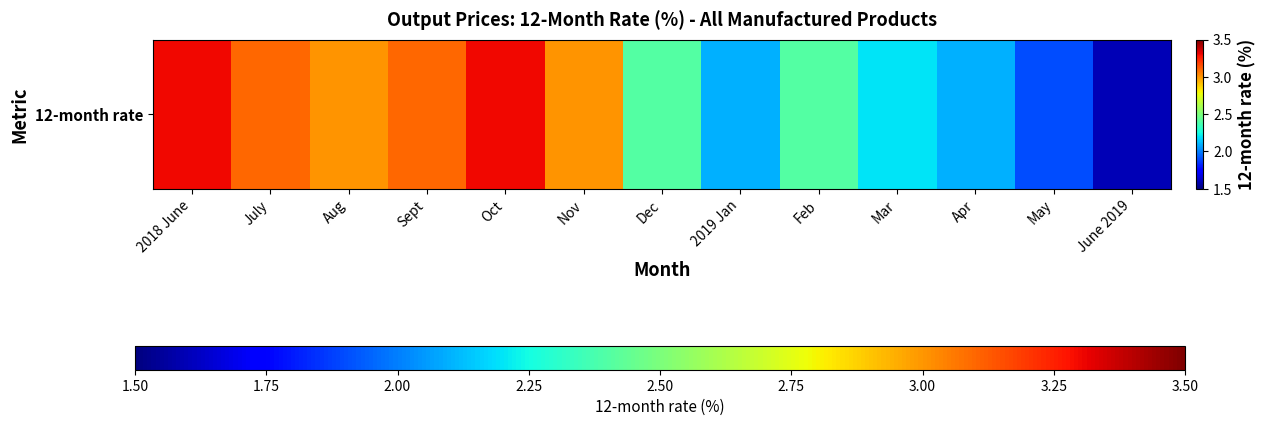

What is the ratio of the value at Nov to the value at 2019 Jan?

1.4